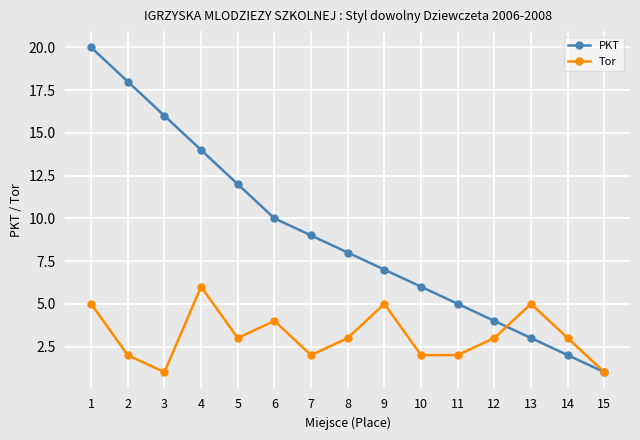

At which category is the sum across all series the highest?

1